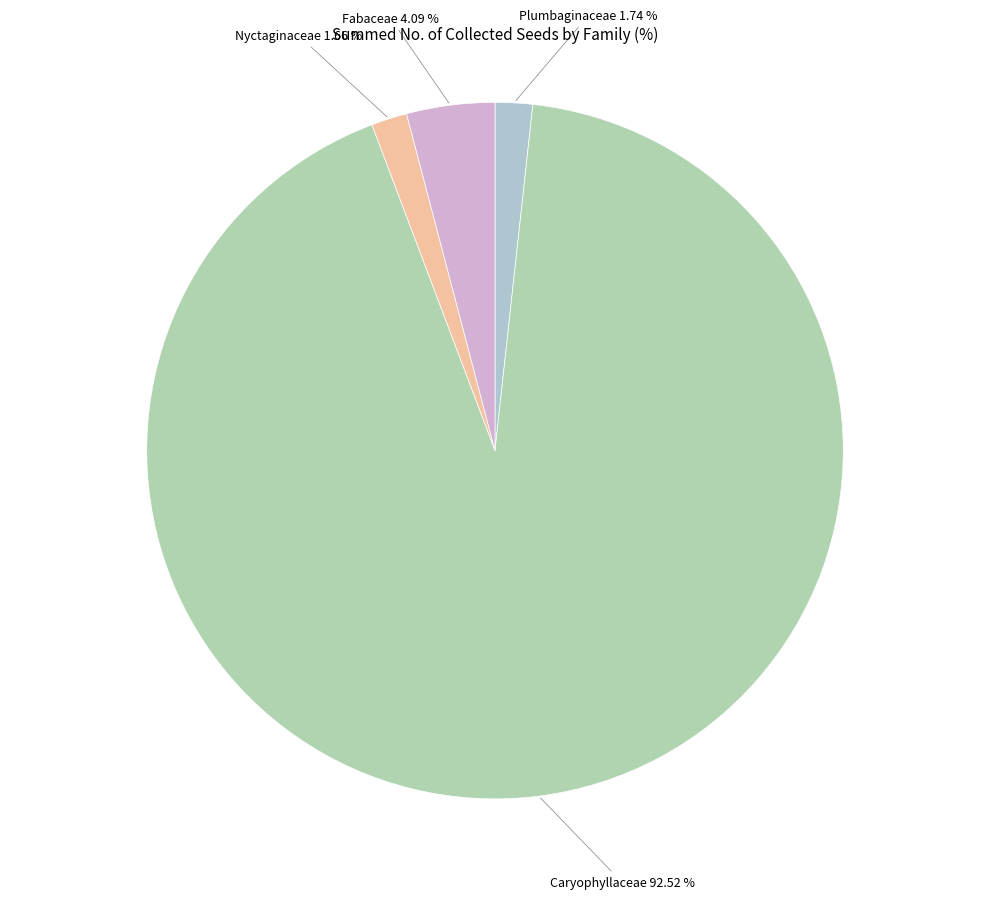

How many segments does this pie chart have?

4